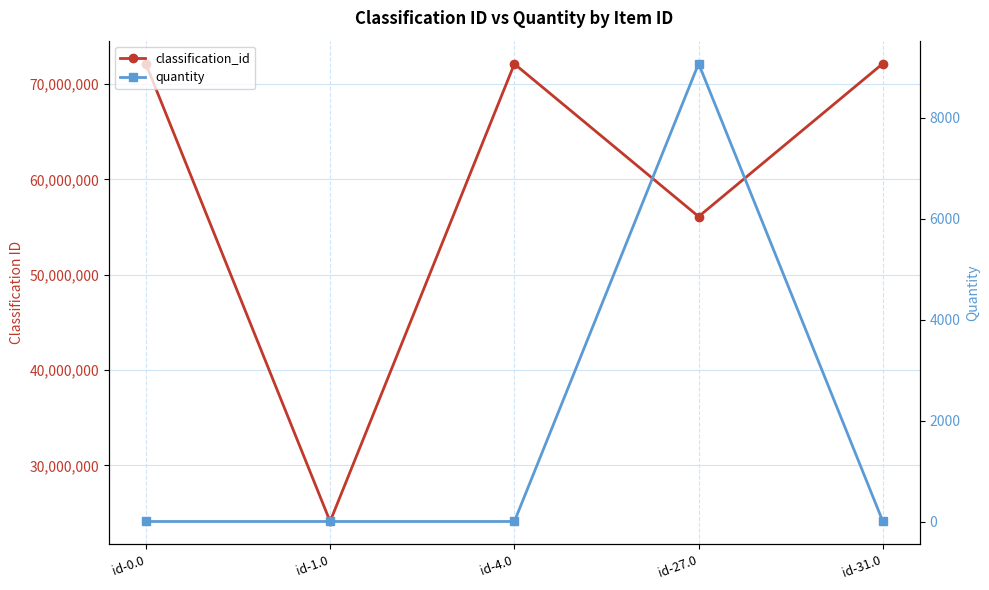

True or false: quantity and classification_id intersect in this chart.

False